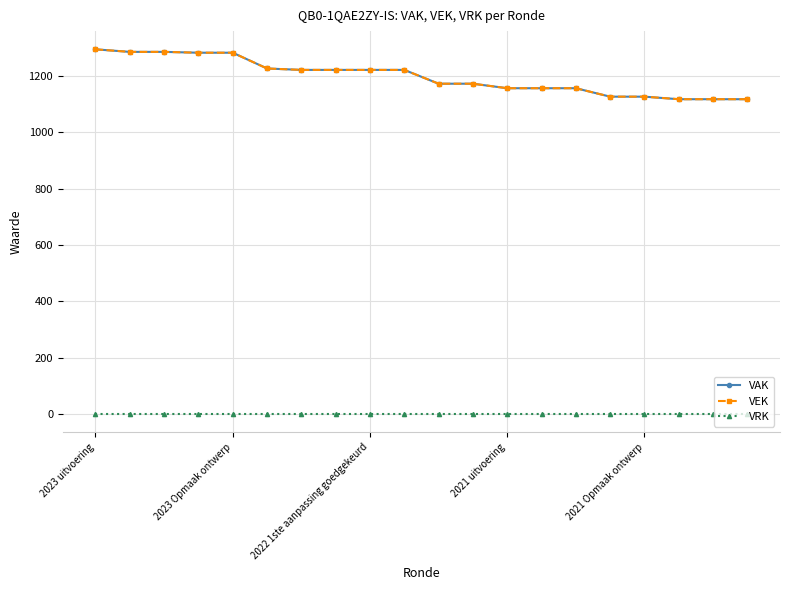

Rank the series by their maximum value, from lowest to highest.

VRK, VAK, VEK